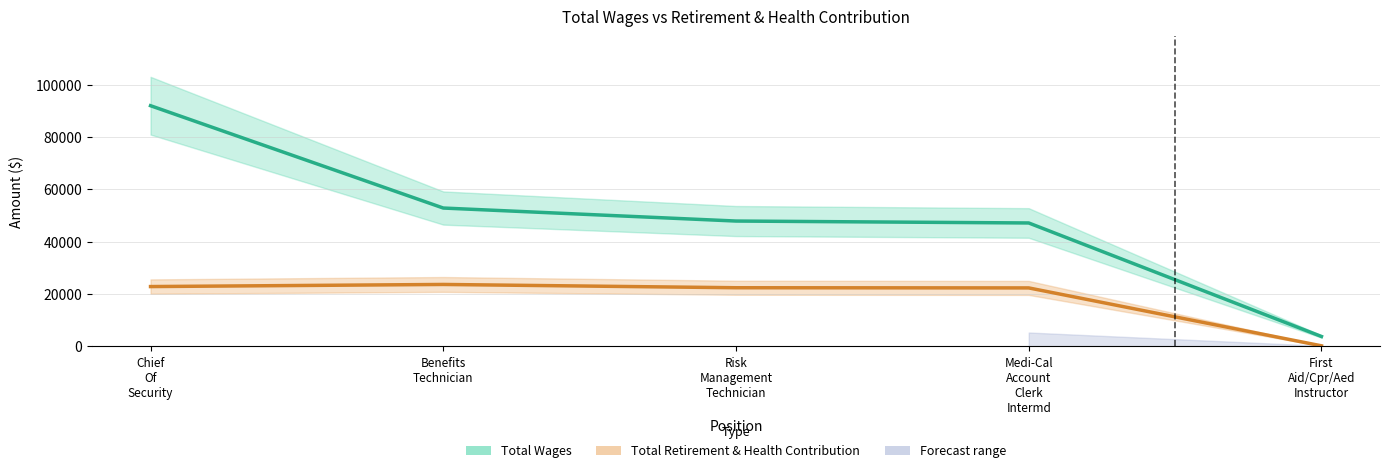

Does the chart have visible grid lines?

Yes